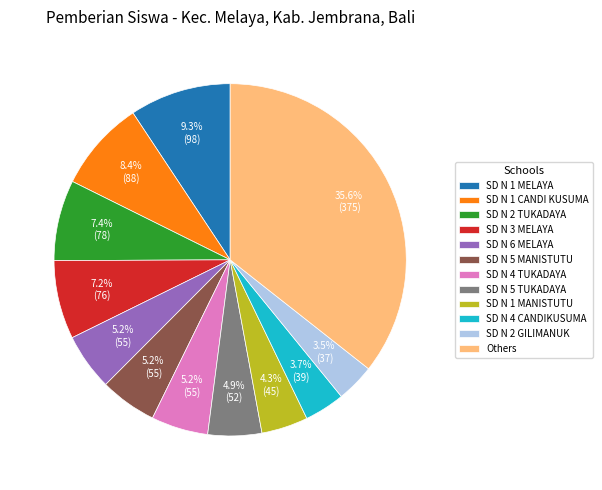

What is the total percentage of Others and SD N 2 TUKADAYA?

43.0%